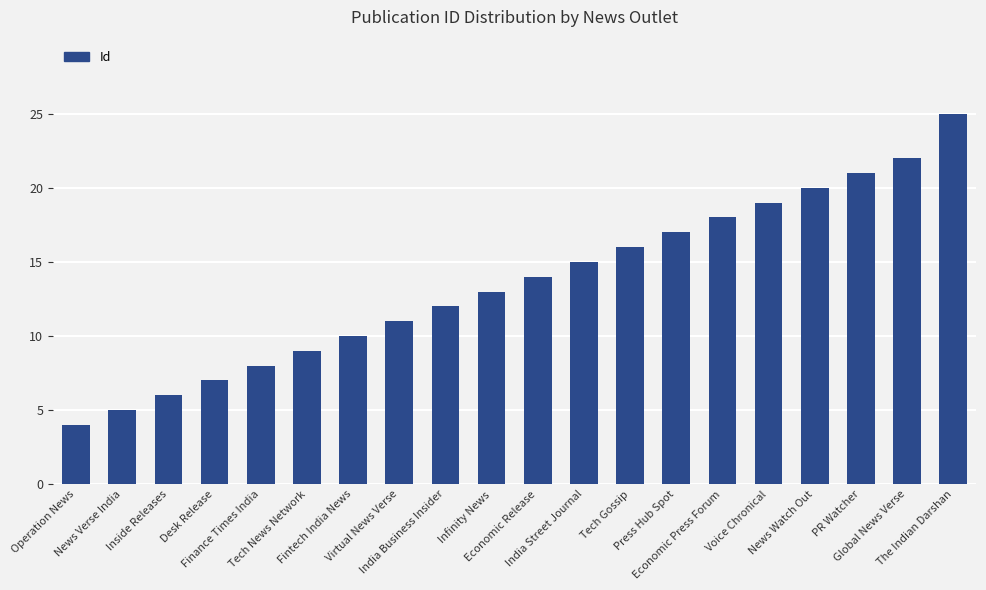

List the labels in order of value, smallest first.

Operation News, News Verse India, Inside Releases, Desk Release, Finance Times India, Tech News Network, Fintech India News, Virtual News Verse, India Business Insider, Infinity News, Economic Release, India Street Journal, Tech Gossip, Press Hub Spot, Economic Press Forum, Voice Chronical, News Watch Out, PR Watcher, Global News Verse, The Indian Darshan